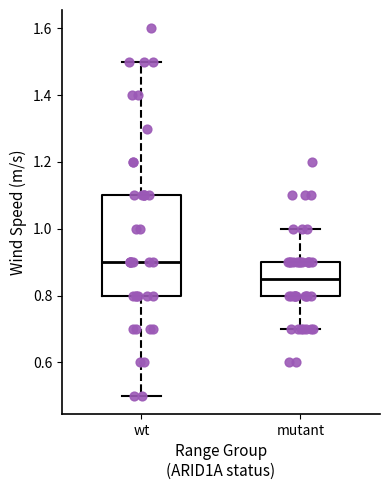

Reading left to right, transcribe this box plot: for each box, give where its median line is, the range the box spans, and where its two whiskers end, as read against the y-axis. The values are not printed on the chart, so give them approximately, as read against the axis.

wt: median 0.90, box 0.80 to 1.10, whiskers 0.50 to 1.50
mutant: median 0.86, box 0.80 to 0.90, whiskers 0.70 to 1.00